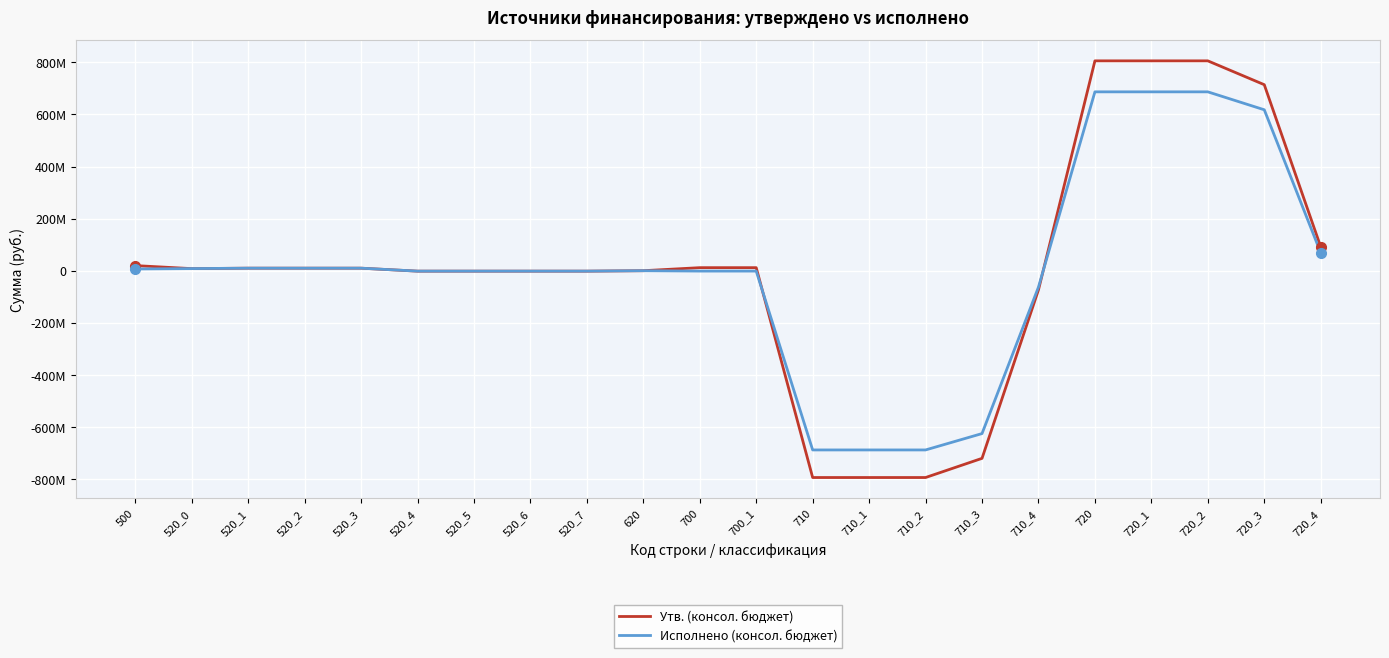

At which label does Исполнено (консол. бюджет) first exceed 0?

500